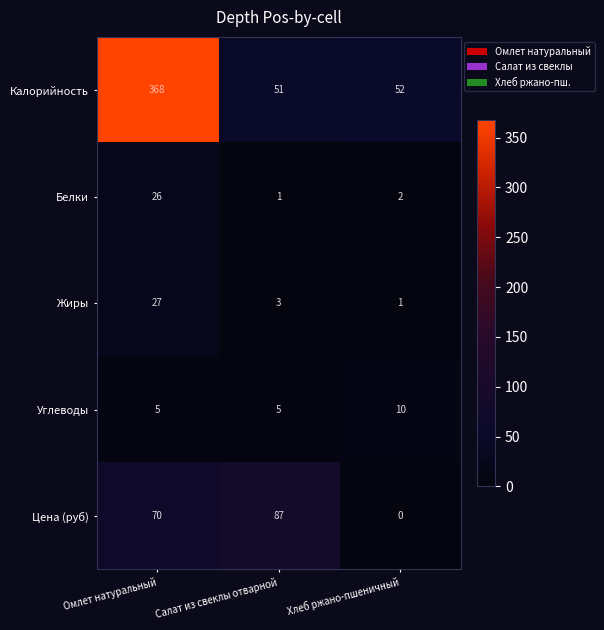

List the series in order of their peak value, lowest first.

Углеводы, Белки, Жиры, Цена (руб), Калорийность